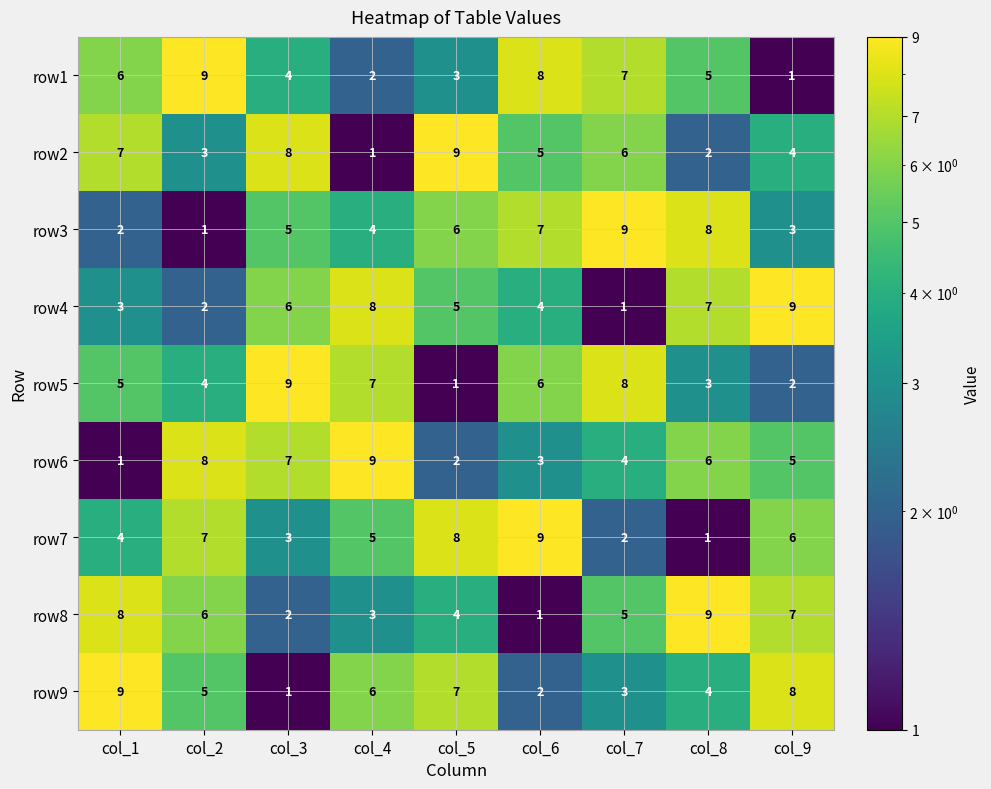

How many row7 values are between 3 and 7?

5